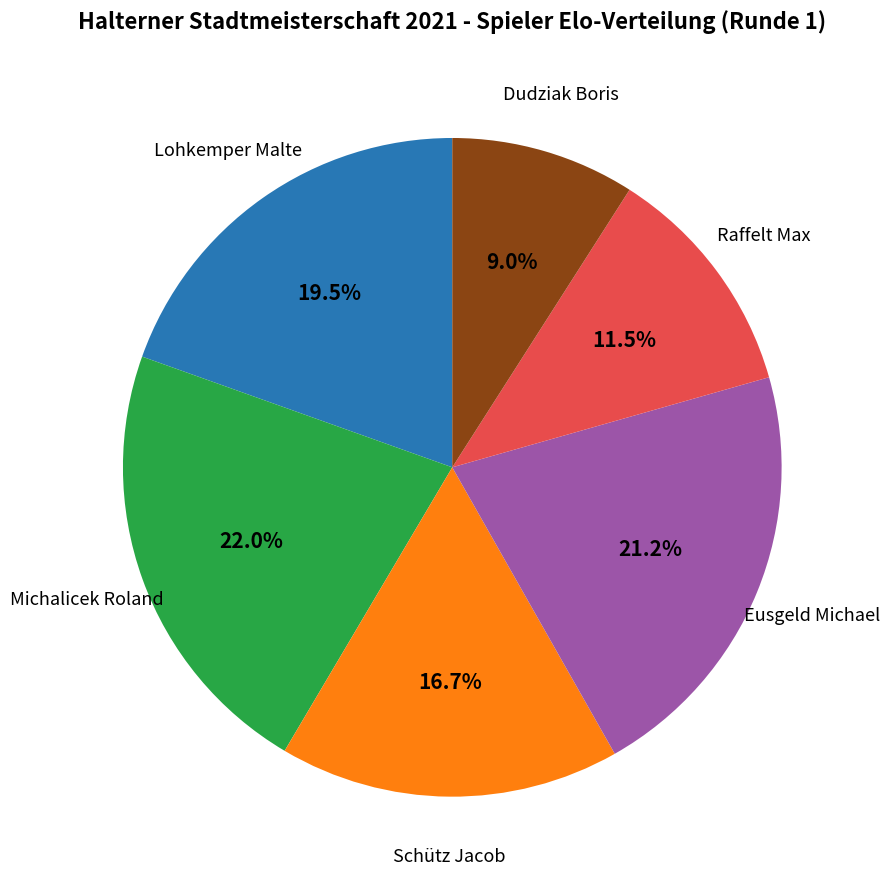

Is there a majority slice in this chart?

No